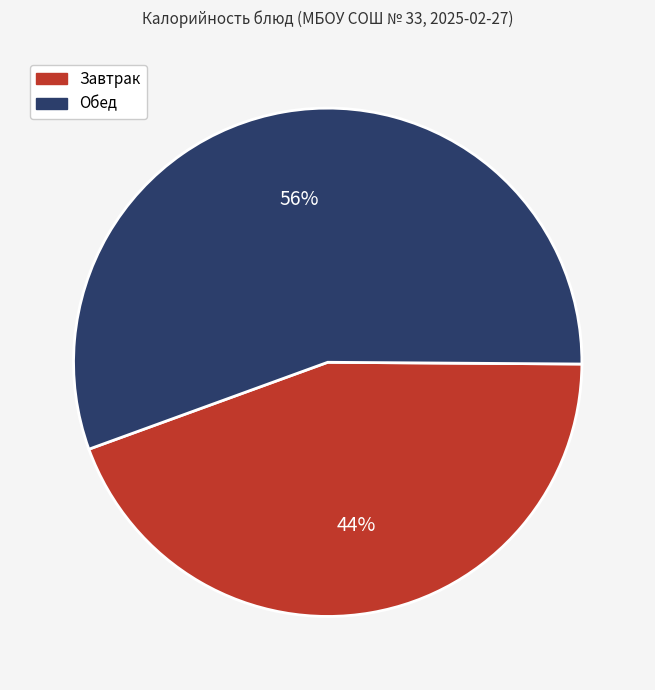

To the nearest percent, what is the average slice percentage?

50%